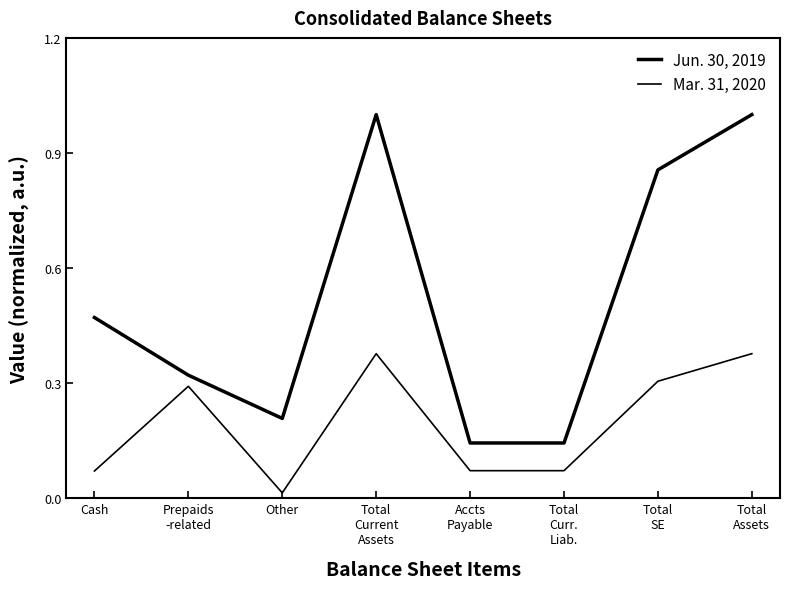

How many lines are shown in the chart?

2